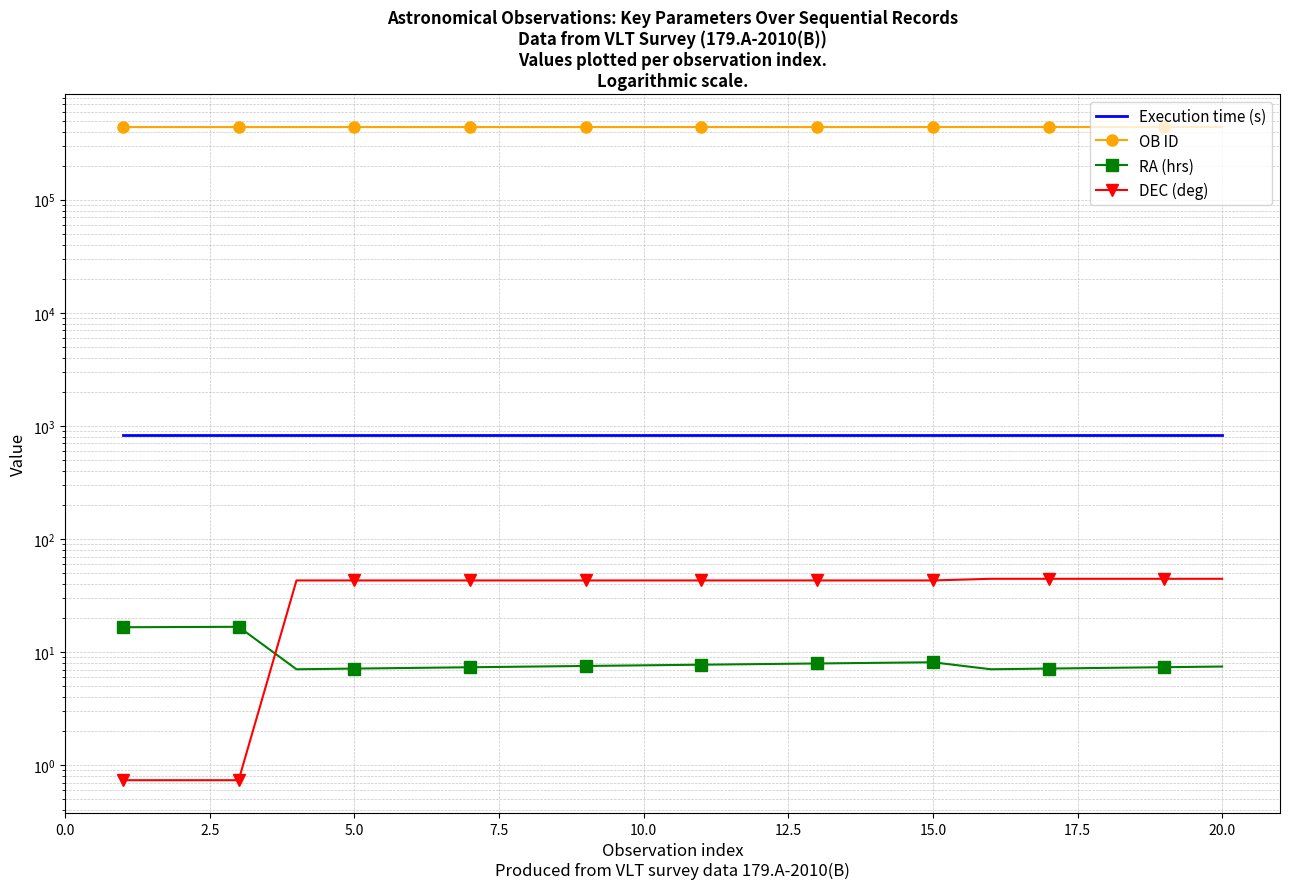

How many lines are shown in the chart?

4